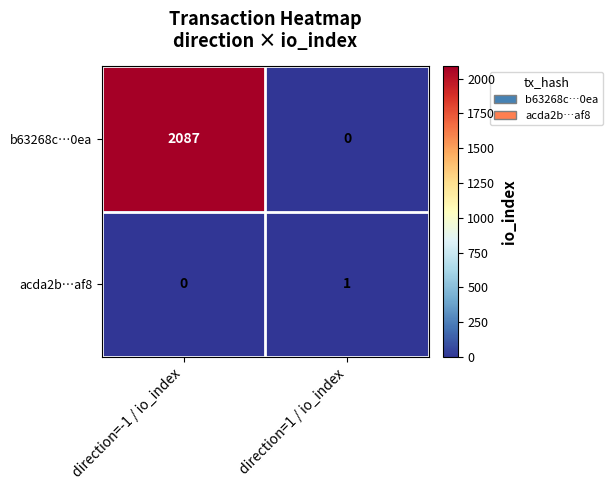

How many categories are shown in the chart?

2